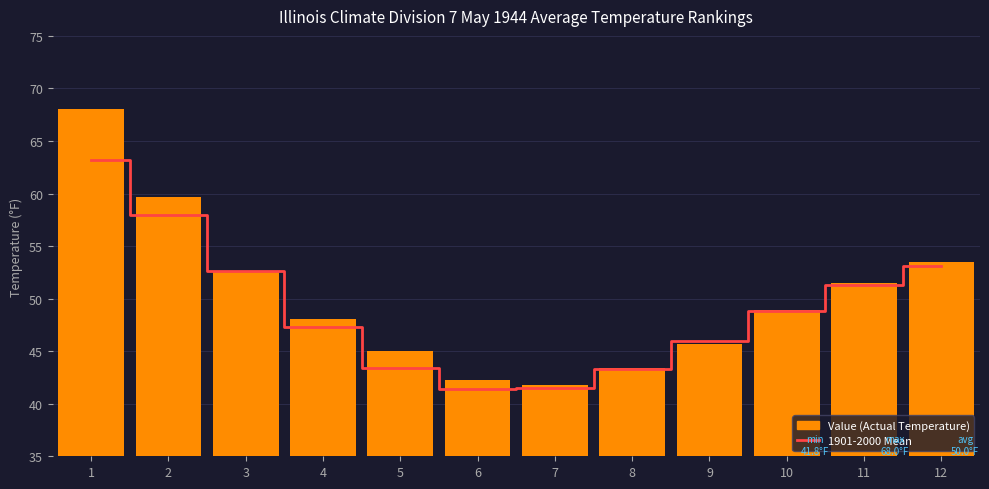

Which series has the largest total across all categories?

Value